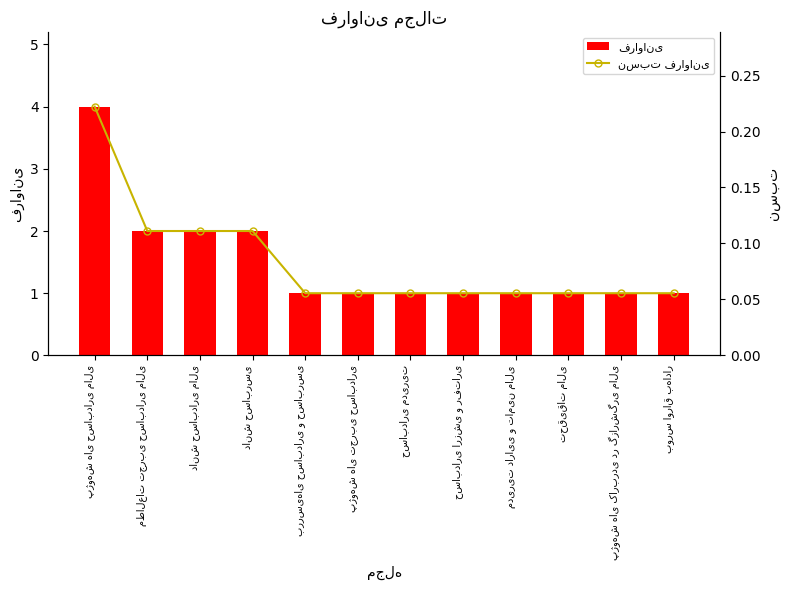

Reading left to right, list all the values displayed in this chart.

فراوانی: پژوهش های حسابداری مالی=4.0	مطالعات تجربی حسابداری مالی=2.0	دانش حسابداری مالی=2.0	دانش حسابرسی=2.0	بررسیهای حسابداری و حسابرسی=1.0	پژوهش های تجربی حسابداری=1.0	حسابداری مدیریت=1.0	حسابداری ارزشی و رفتاری=1.0	مدیریت دارایی و تامین مالی=1.0	تحقیقات مالی=1.0	پژوهش های کاربردی در گزارشگری مالی=1.0	بورس اوراق بهادار=1.0
نسبت فراوانی: پژوهش های حسابداری مالی=0.2	مطالعات تجربی حسابداری مالی=0.1	دانش حسابداری مالی=0.1	دانش حسابرسی=0.1	بررسیهای حسابداری و حسابرسی=0.1	پژوهش های تجربی حسابداری=0.1	حسابداری مدیریت=0.1	حسابداری ارزشی و رفتاری=0.1	مدیریت دارایی و تامین مالی=0.1	تحقیقات مالی=0.1	پژوهش های کاربردی در گزارشگری مالی=0.1	بورس اوراق بهادار=0.1